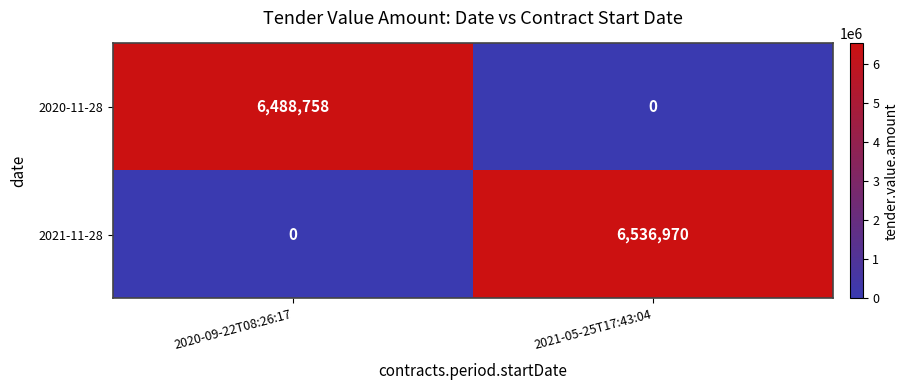

What is the difference between the highest and lowest values at 2021-05-25T17:43:04?

6536970